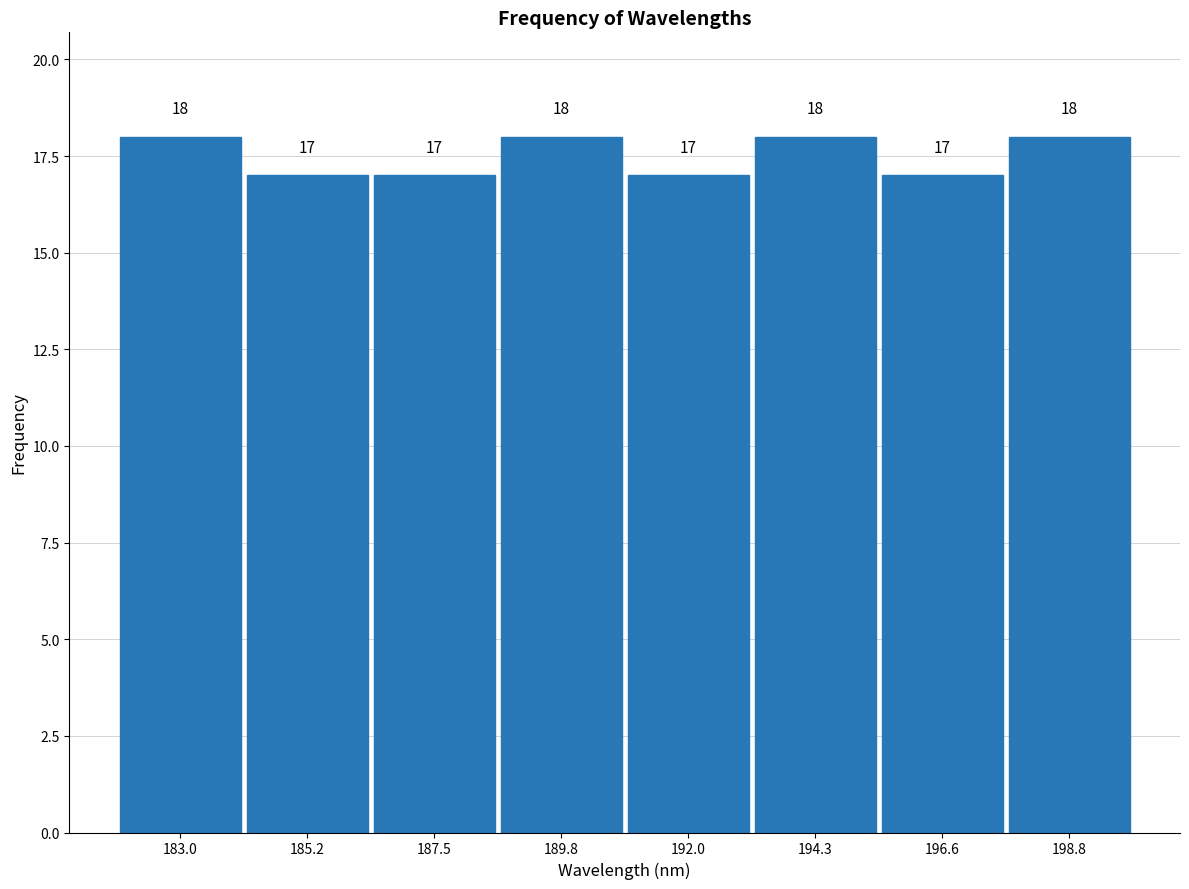

Reading left to right, list every bar in this chart as the range it spans on the x-axis followed by its height. The bar edges are not printed on the chart, so give them approximately, as read against the axis.

182.0 to 184.0: 18
184.0 to 186.5: 17
186.5 to 188.5: 17
188.5 to 191.0: 18
191.0 to 193.0: 17
193.0 to 195.5: 18
195.5 to 197.5: 17
197.5 to 200.0: 18